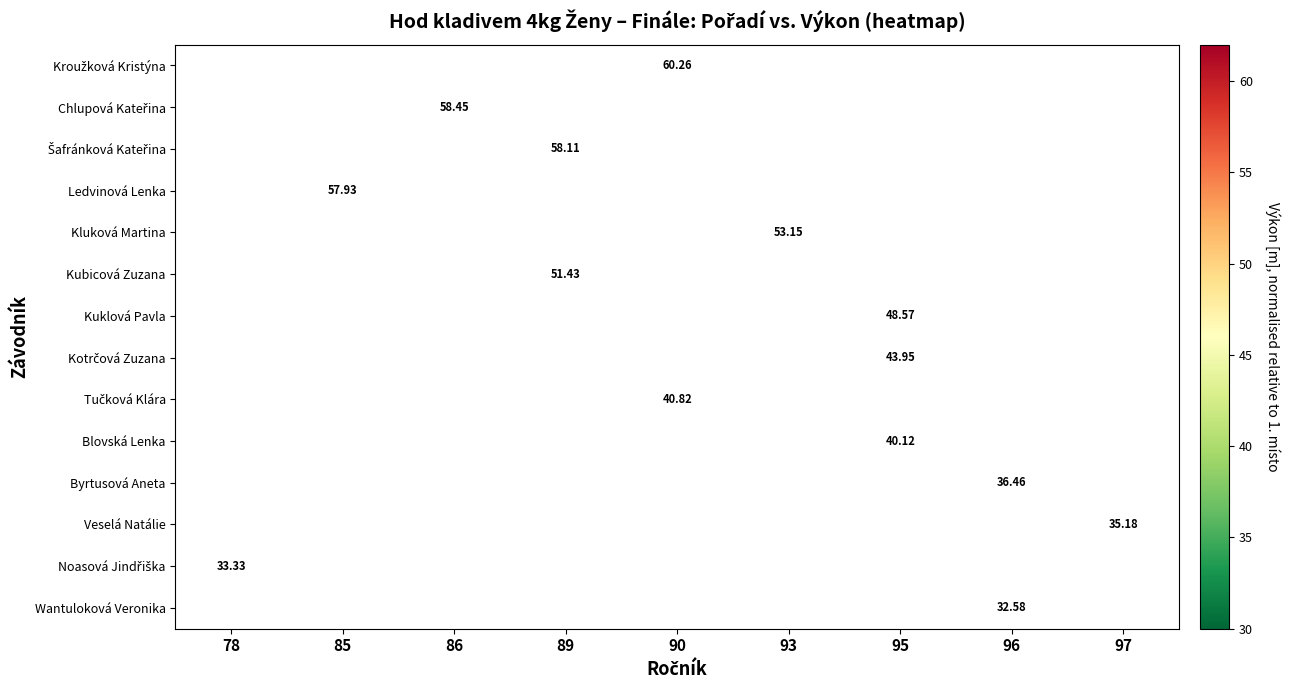

How many data points does each series have?

9